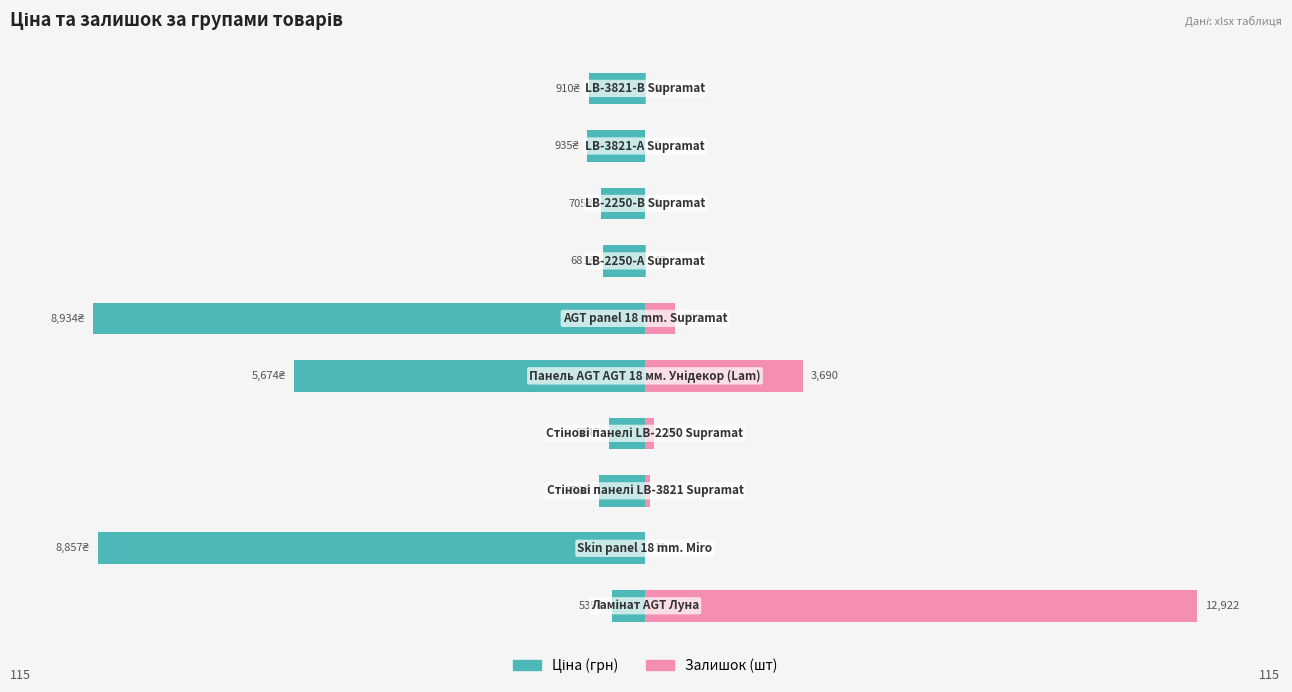

How many categories are shown in the chart?

10